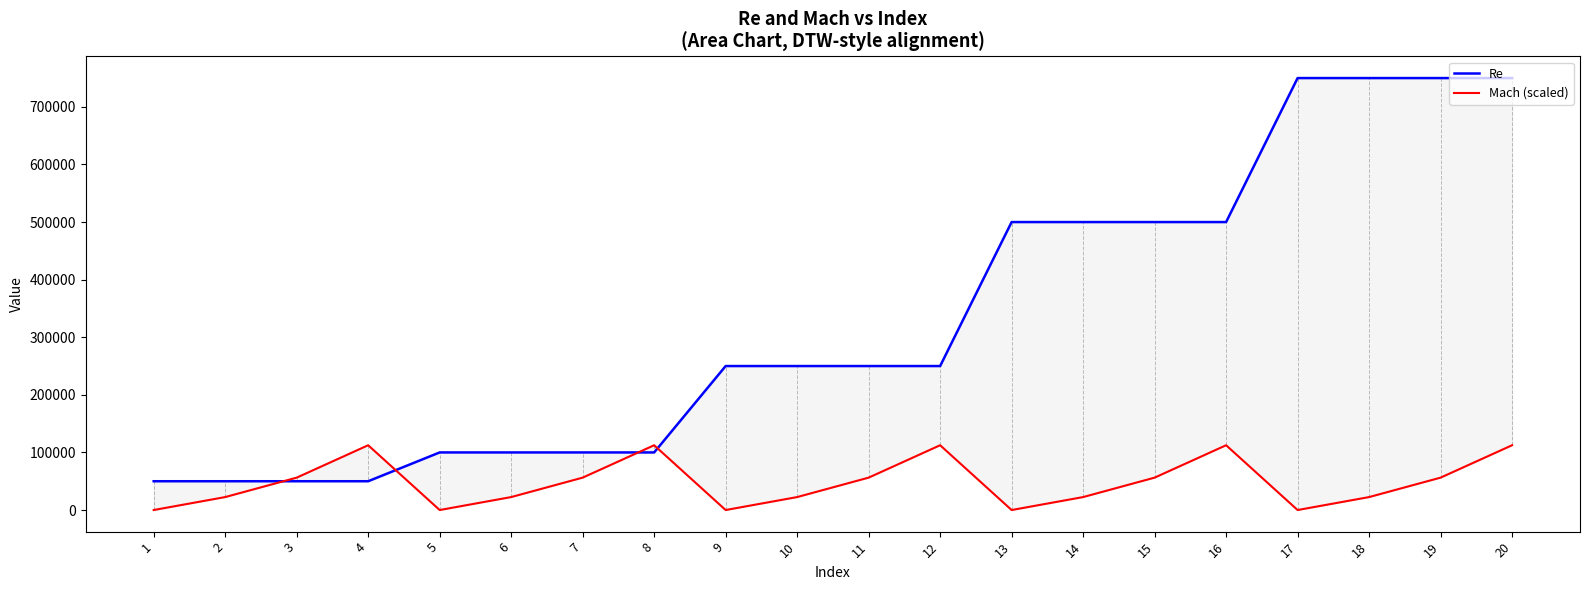

How many lines are shown in the chart?

2